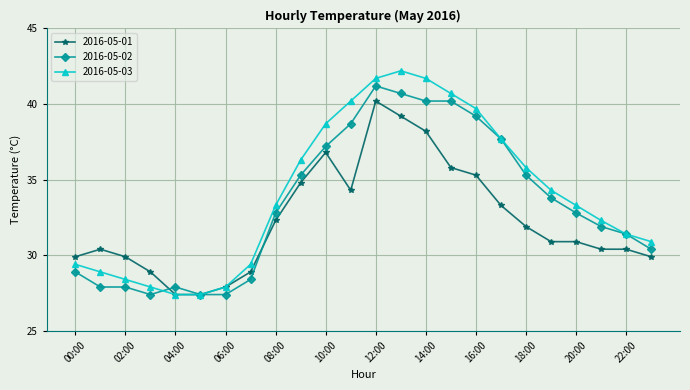

What is the value of the 2016-05-02 point at the 24th from the left?

30.4